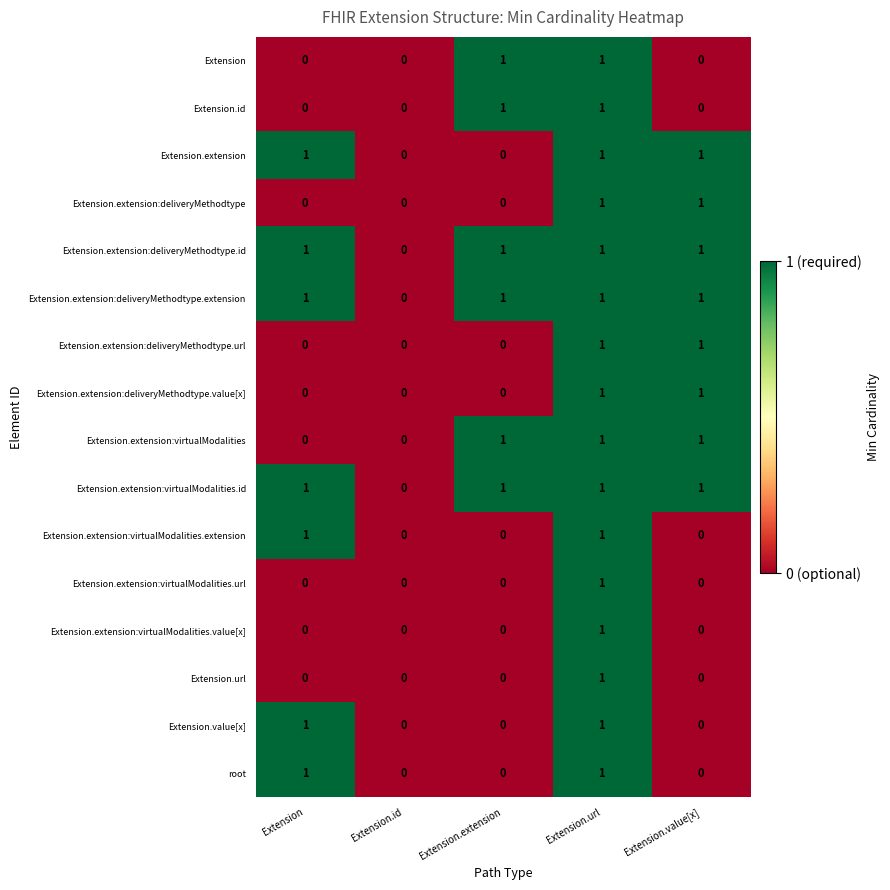

What is the sum of all Extension.extension:virtualModalities values?

3